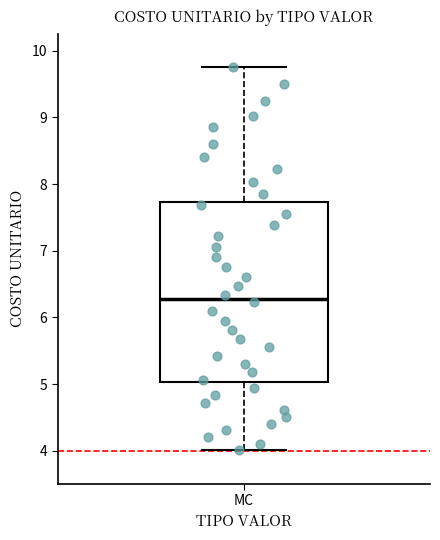

Transcribe this box plot: give where the median line is, the range the box spans, and where the two whiskers end, as read against the y-axis. The values are not printed on the chart, so give them approximately, as read against the axis.

median 6.3, box 5.0 to 7.7, whiskers 4.0 to 9.8